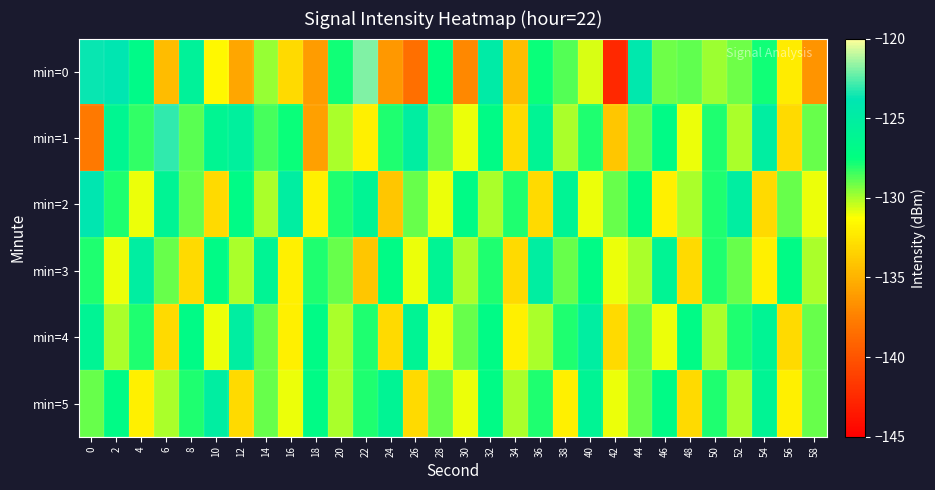

Which has a higher value, 38 or 22?

22